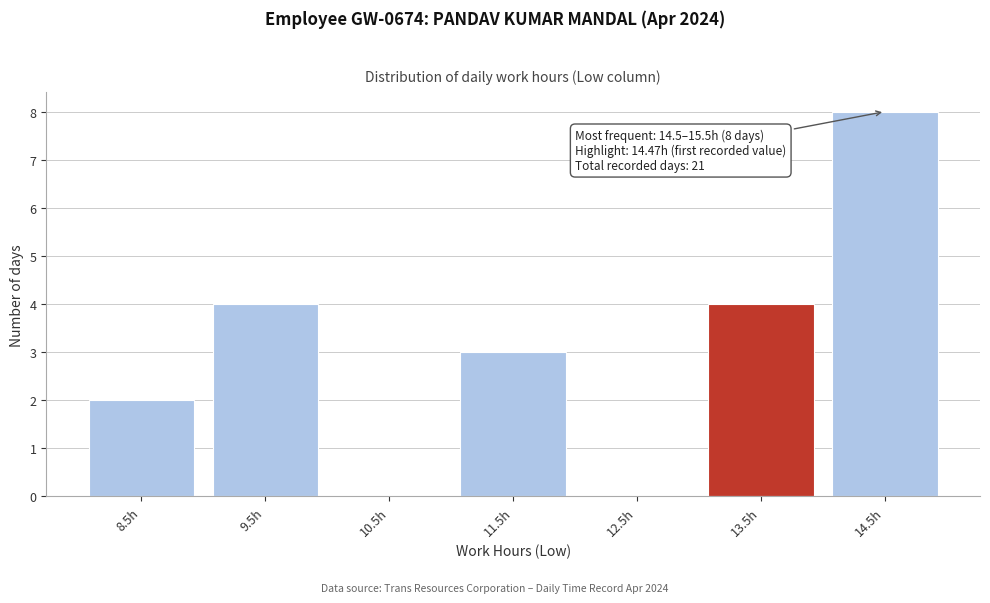

Reading left to right, list all the values displayed in this chart.

8.5h=2	9.5h=4	10.5h=0	11.5h=3	12.5h=0	13.5h=4	14.5h=8